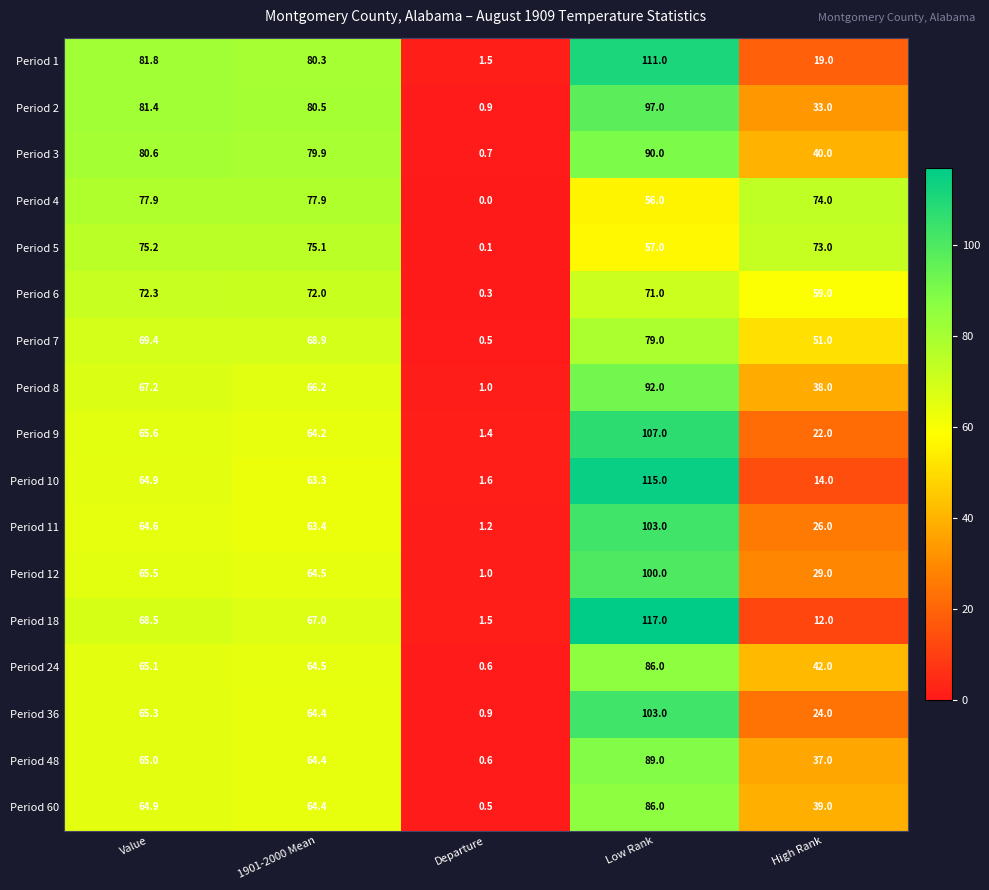

How many series are shown in this chart?

17